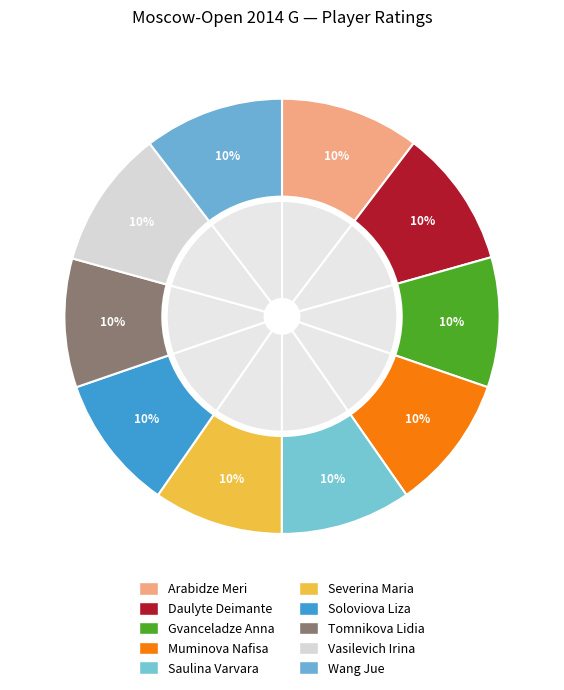

Is Soloviova Liza the majority of the pie?

No